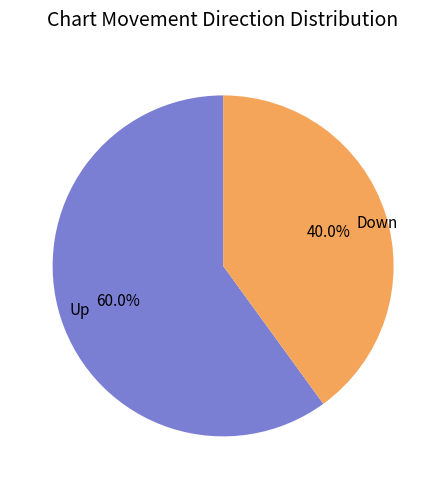

How many slices are in this pie chart?

2